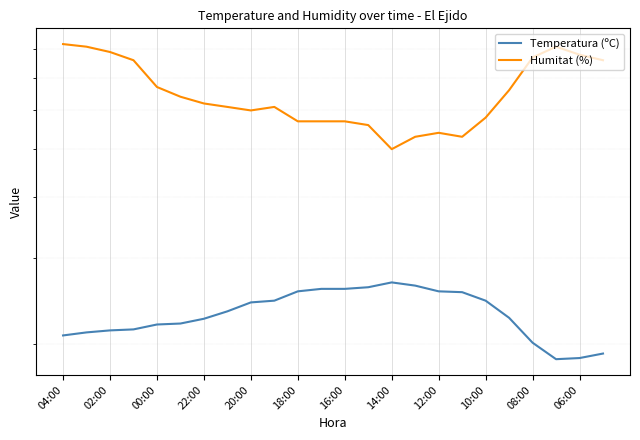

How many lines are shown in the chart?

2